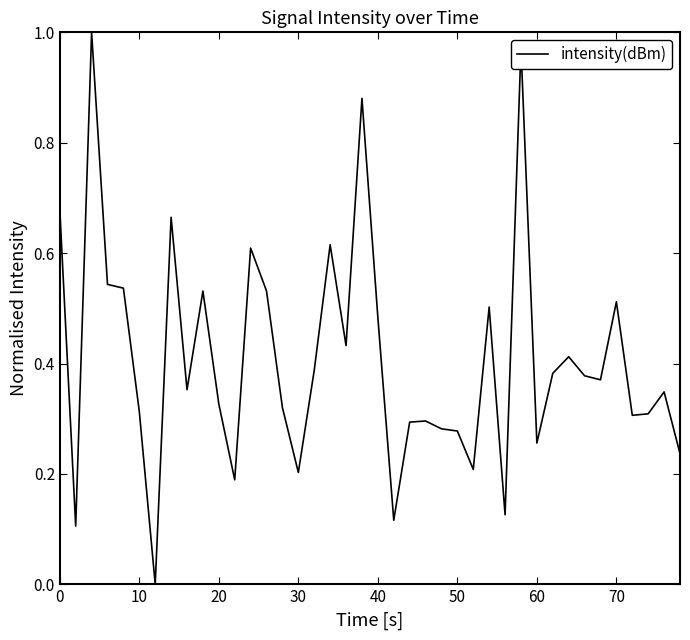

Does the chart display data point markers on the line(s)?

No